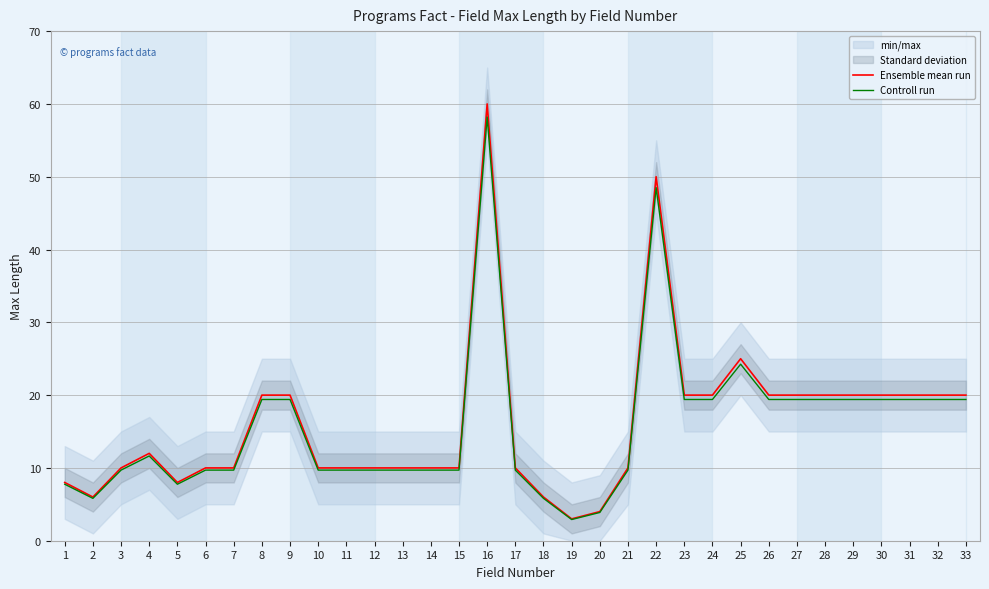

Which category has the lowest value in the Ensemble mean run series?

19